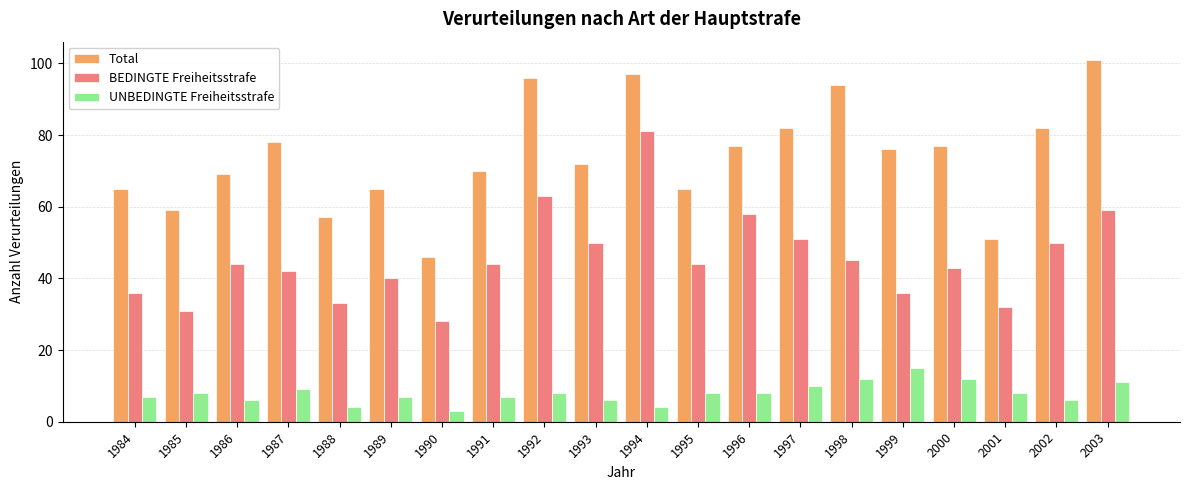

What is the difference between the maximum and second lowest values in the UNBEDINGTE Freiheitsstrafe series?

11